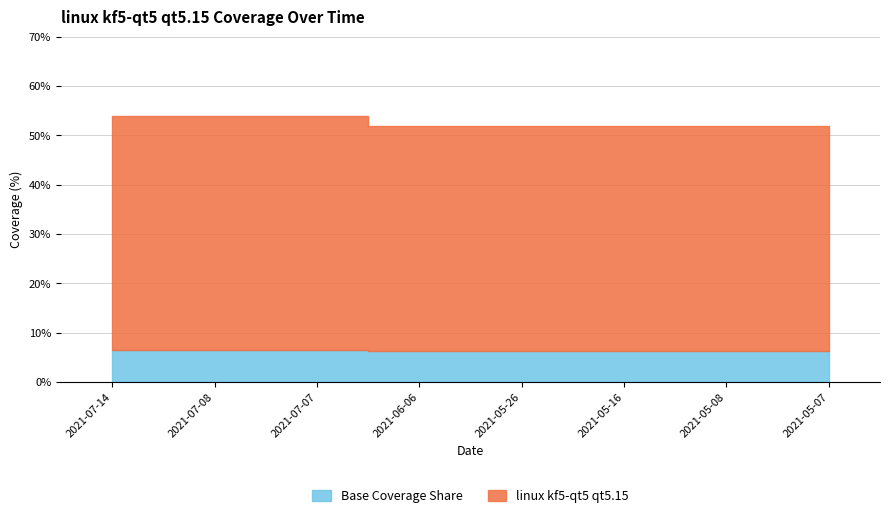

Reading left to right, list all the values displayed in this chart.

54	54	54	52	52	52	52	52